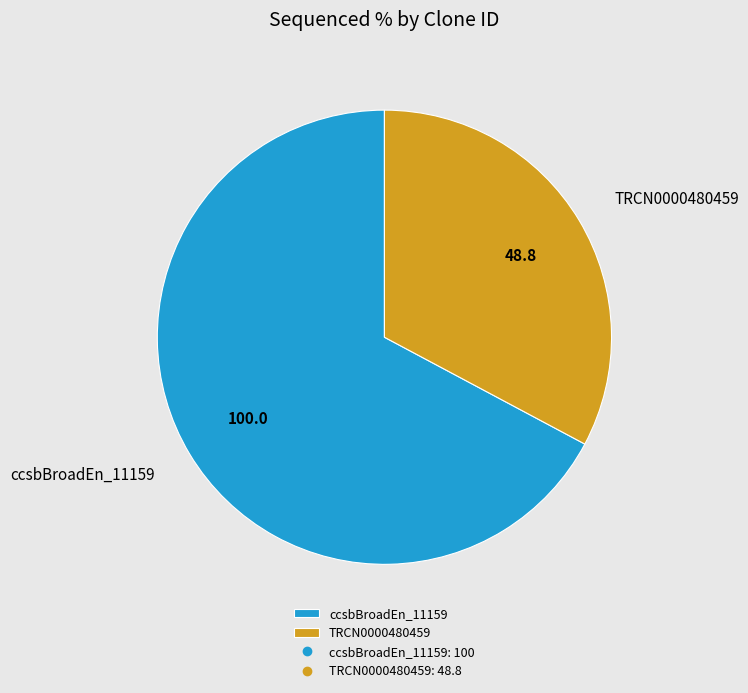

Does any single category account for the majority?

Yes